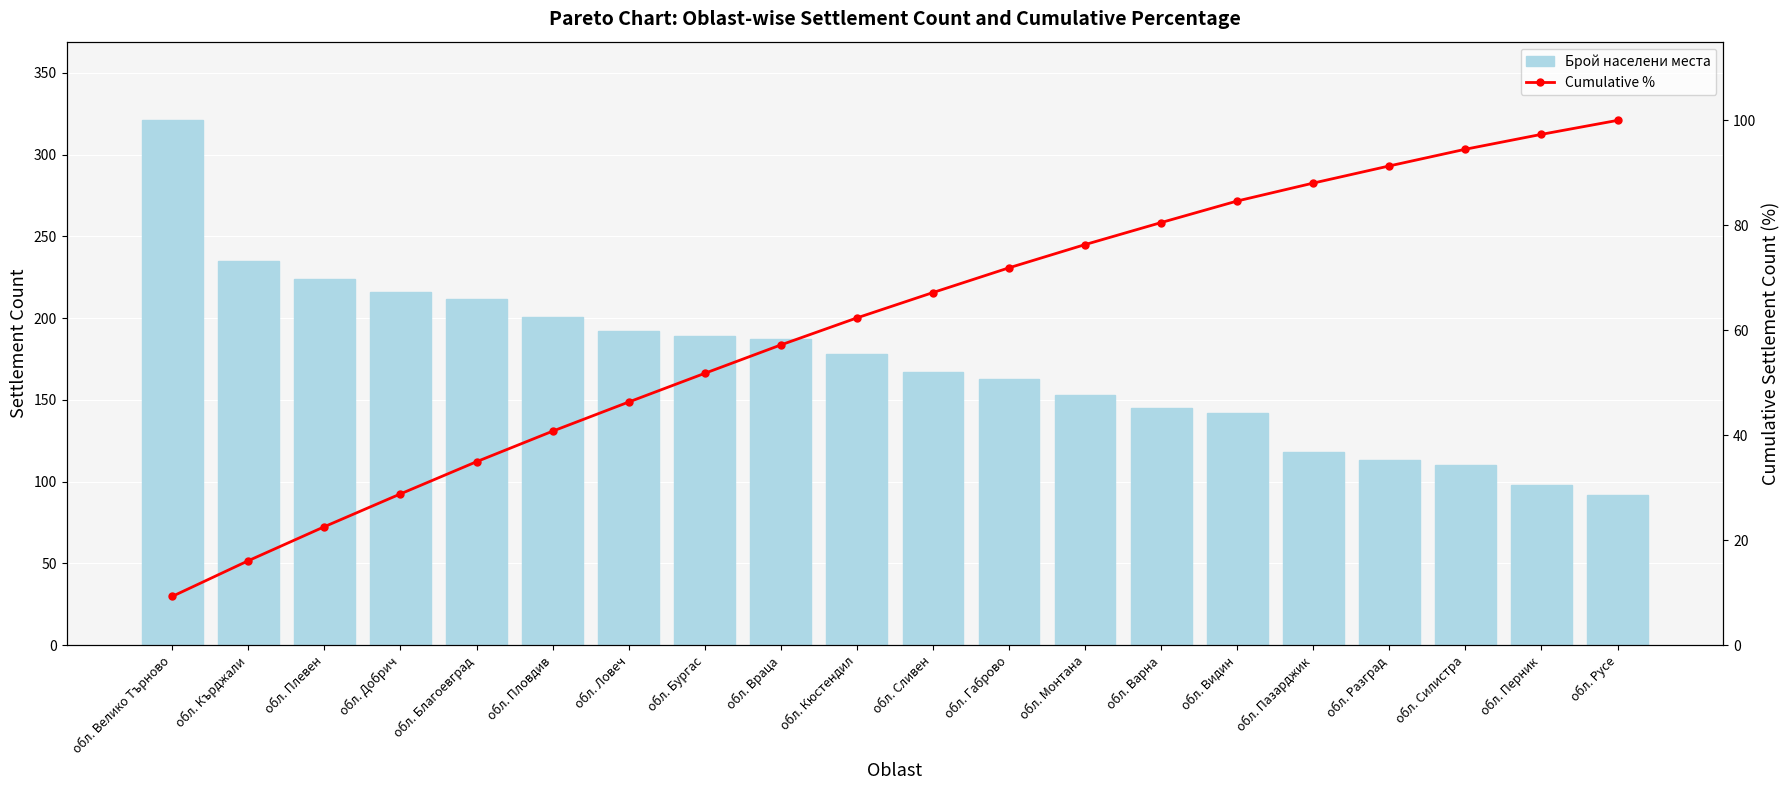

At which label does Cumulative % reach its minimum?

обл. Велико Търново